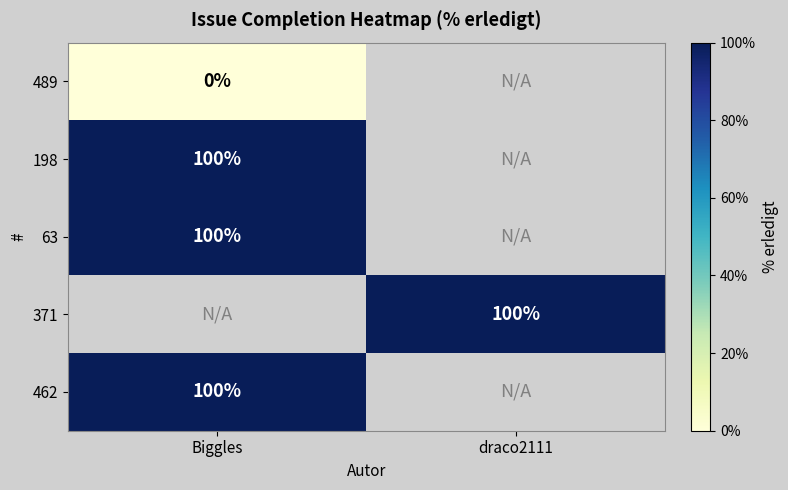

The 63 series shows 100 at Biggles. True or false?

True